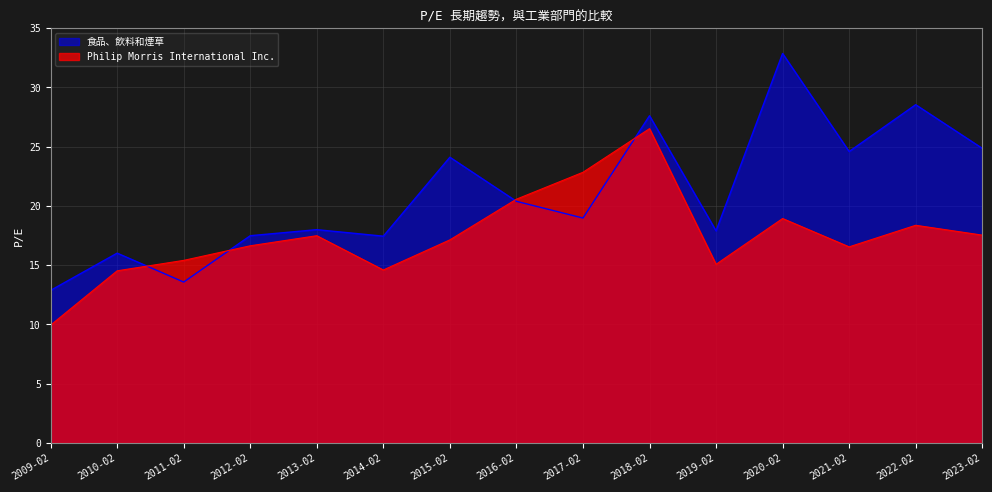

How many interior local peaks does the 食品、飲料和煙草 series have?

6